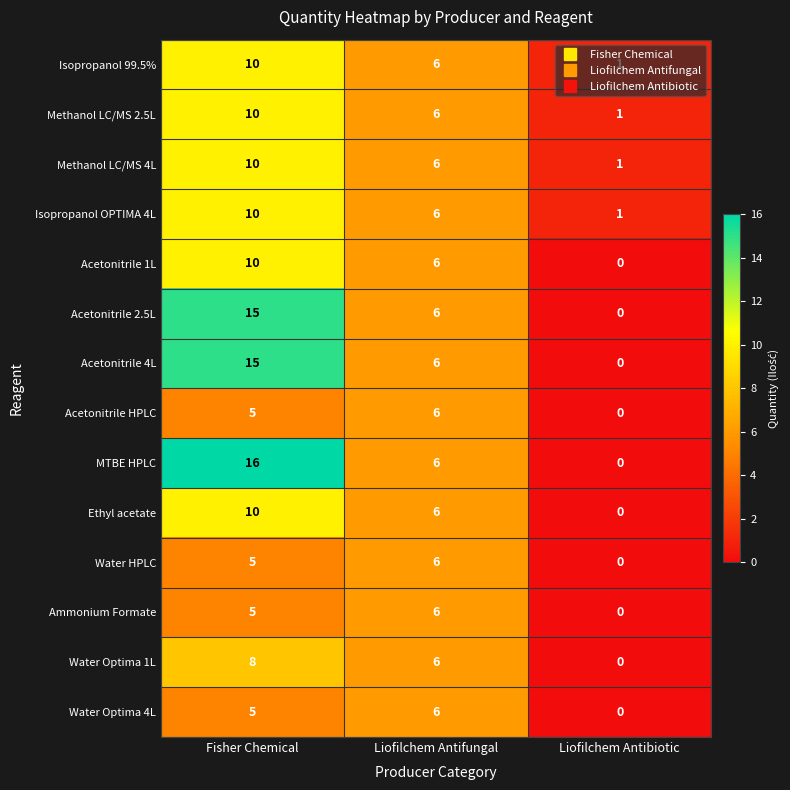

At which label is Acetonitrile 2.5L closest to 7?

Liofilchem Antifungal